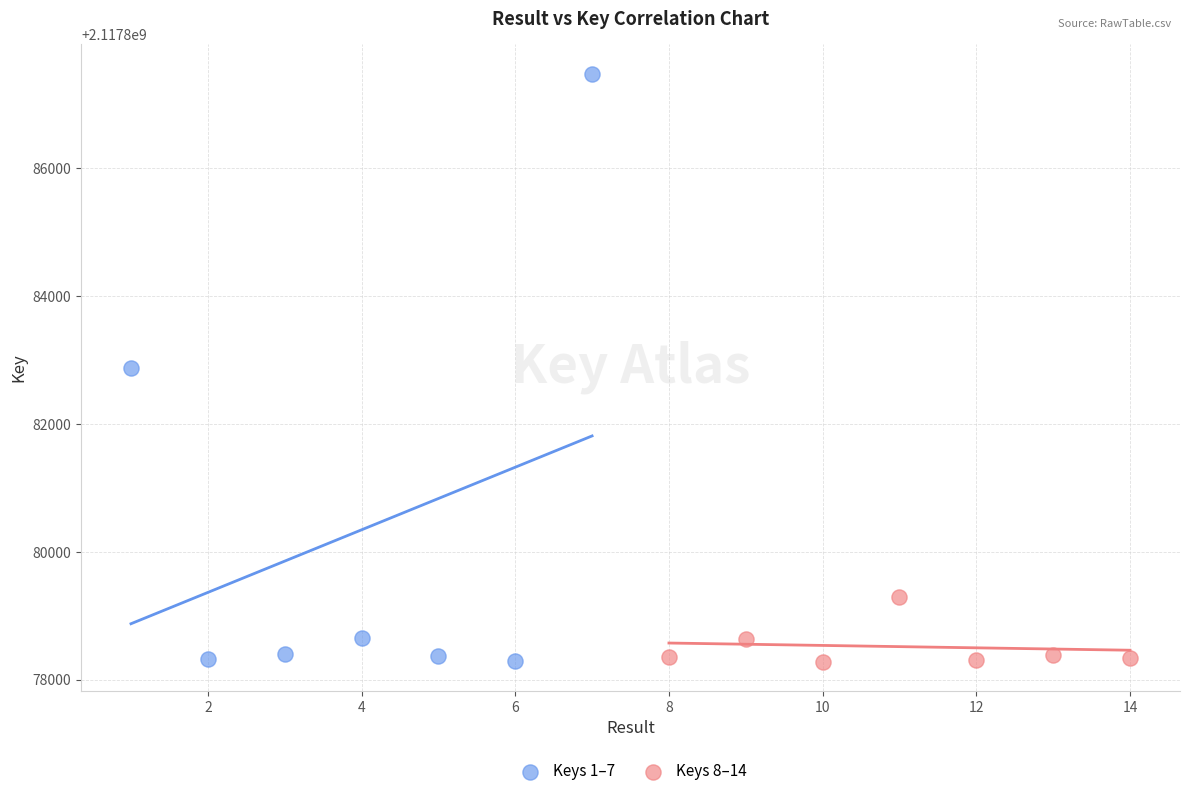

Which series has the largest Y range (max minus min)?

Keys 1–7